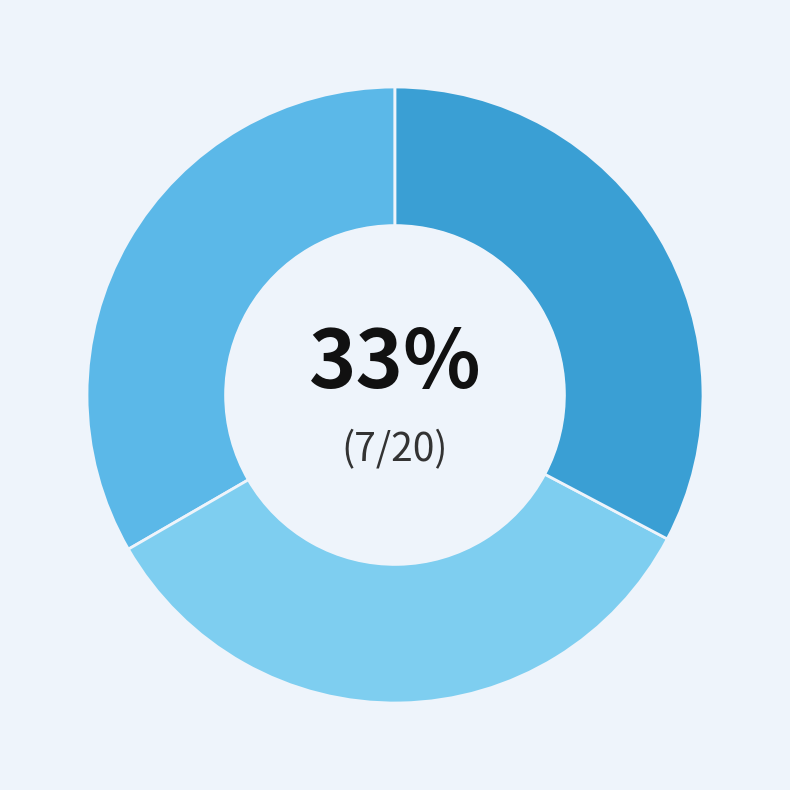

To the nearest percent, what is the difference between the largest and smallest slice percentages?

1%